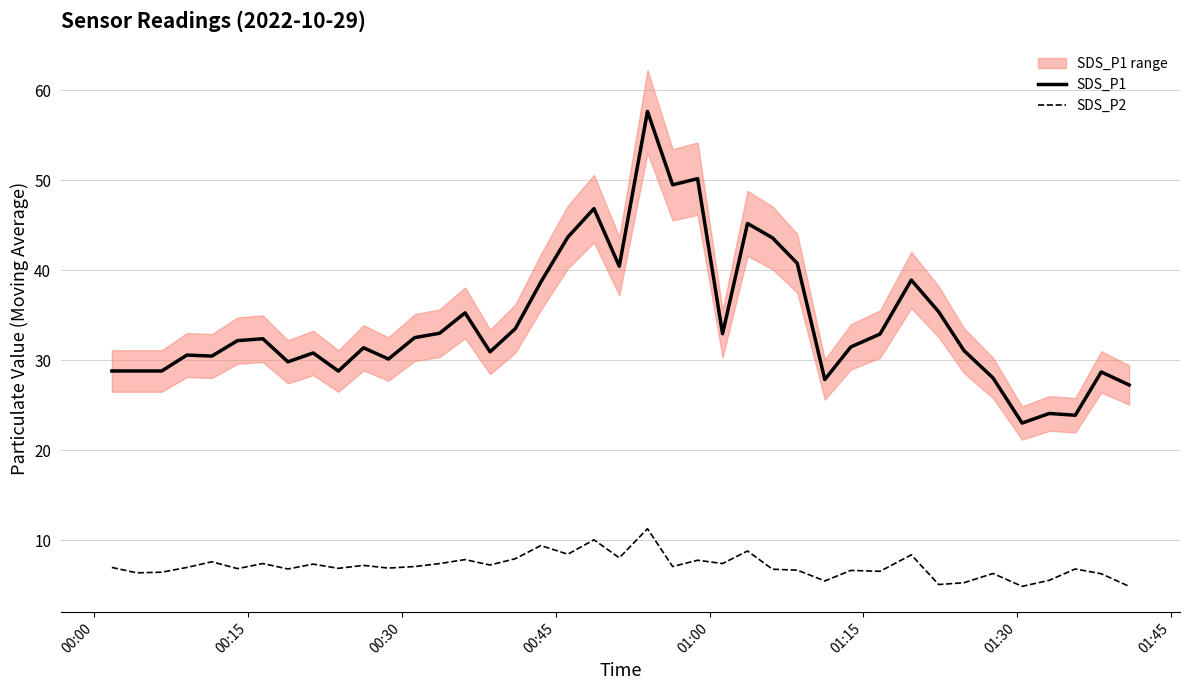

True or false: SDS_P2 and SDS_P1 cross at least once.

False